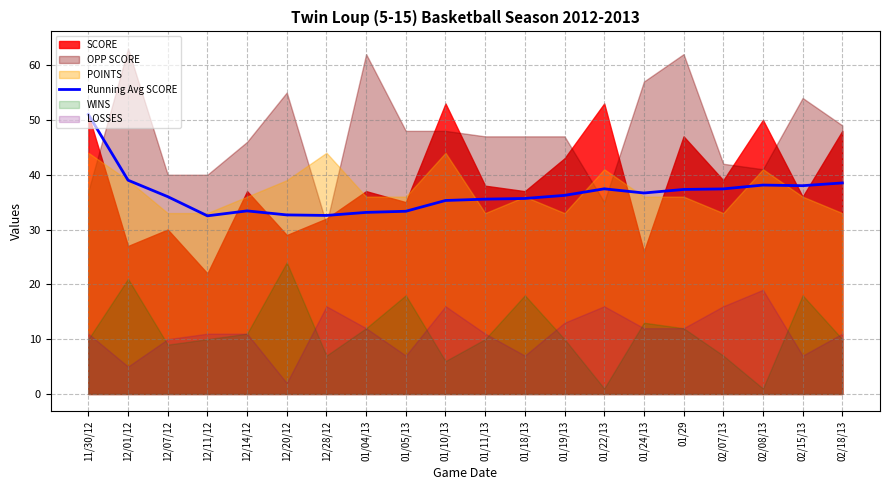

What is the lowest value of the Running Avg SCORE series?

32.5